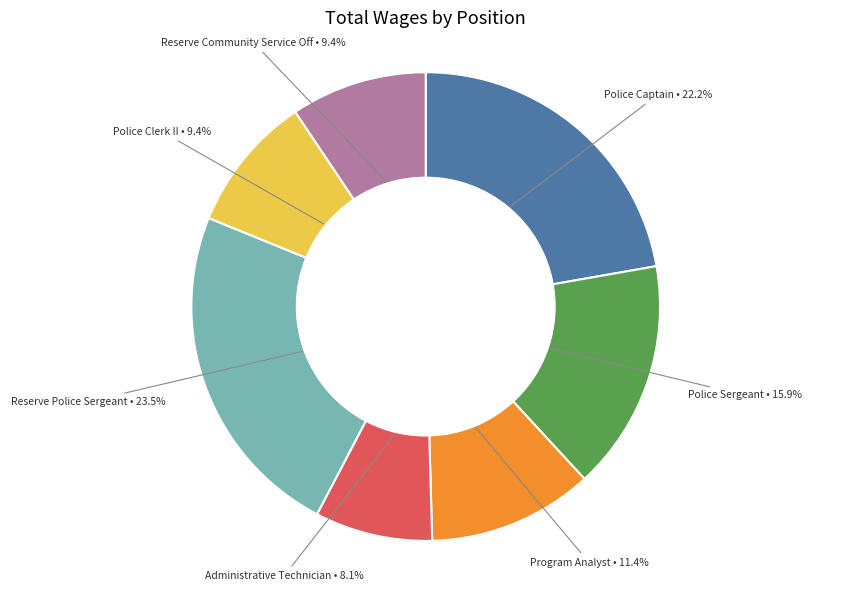

Is there a majority slice in this chart?

No